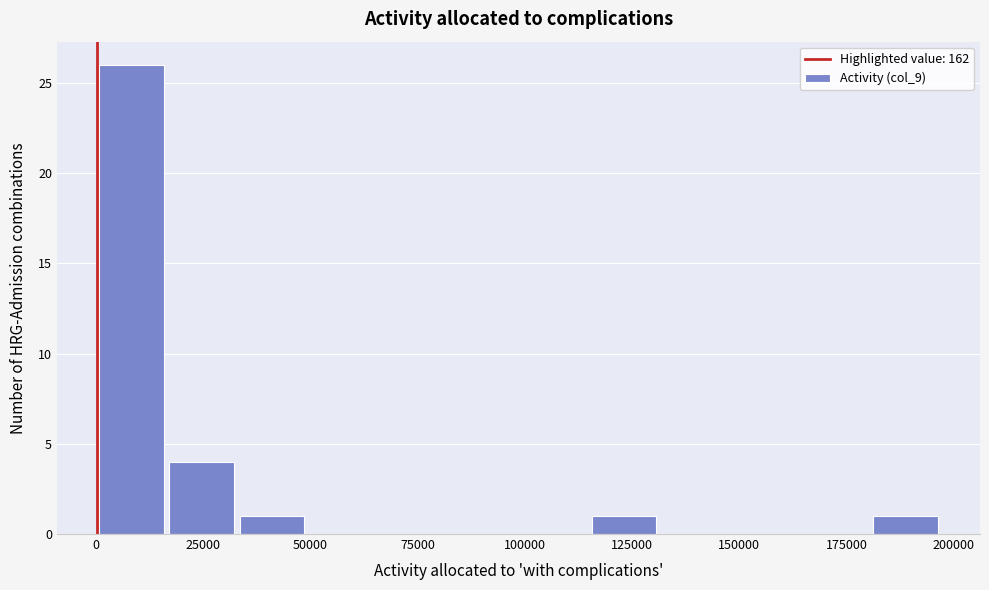

Around what value on the x-axis is the tallest bar? Give the approximate position of its centre, as read against the axis.

10000